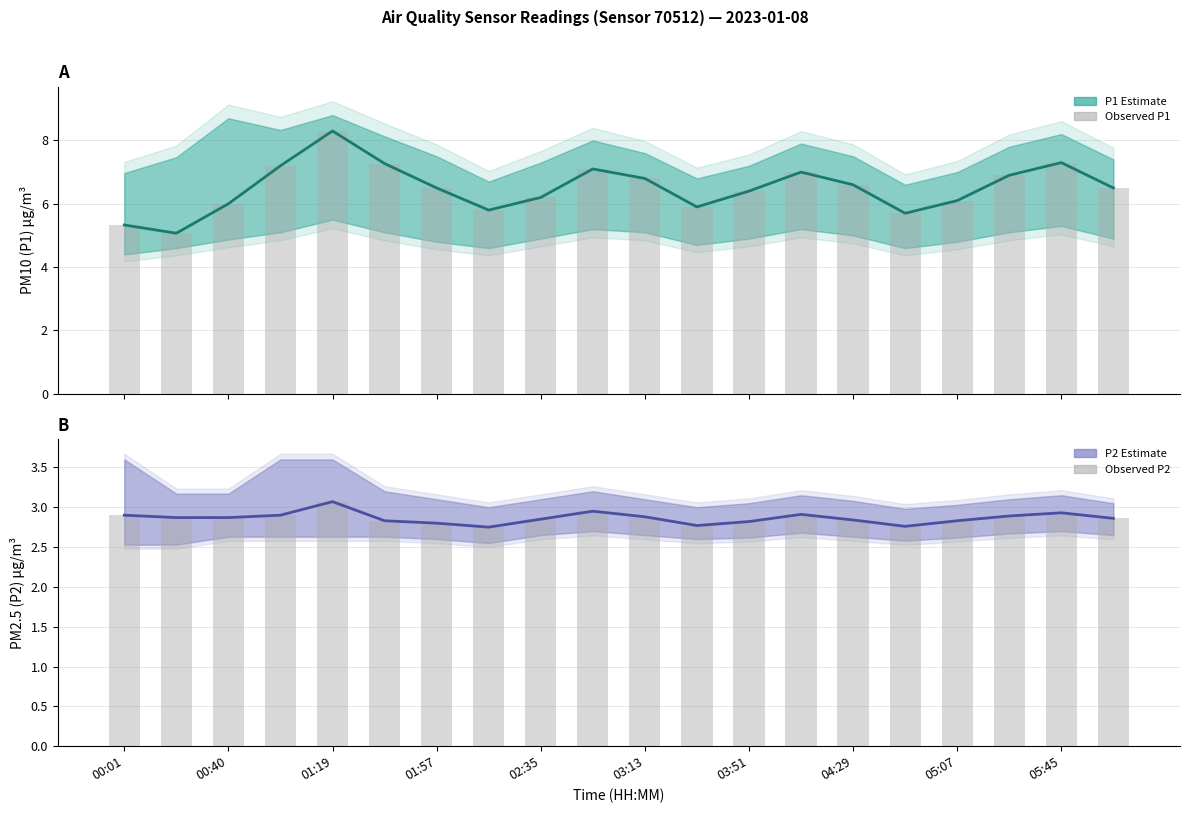

Reading left to right, list all the values displayed in this chart.

P1 (PM10) Estimate: 5.3	5.1	6.0	7.2	8.3	7.3	6.5	5.8	6.2	7.1	6.8	5.9	6.4	7.0	6.6	5.7	6.1	6.9	7.3	6.5
Observed P1: 5.3	5.1	6.0	7.2	8.3	7.3	6.5	5.8	6.2	7.1	6.8	5.9	6.4	7.0	6.6	5.7	6.1	6.9	7.3	6.5
P2 (PM2.5) Estimate: 2.9	2.9	2.9	2.9	3.1	2.8	2.8	2.8	2.9	3.0	2.9	2.8	2.8	2.9	2.8	2.8	2.8	2.9	2.9	2.9
Observed P2: 2.9	2.9	2.9	2.9	3.1	2.8	2.8	2.8	2.9	3.0	2.9	2.8	2.8	2.9	2.8	2.8	2.8	2.9	2.9	2.9